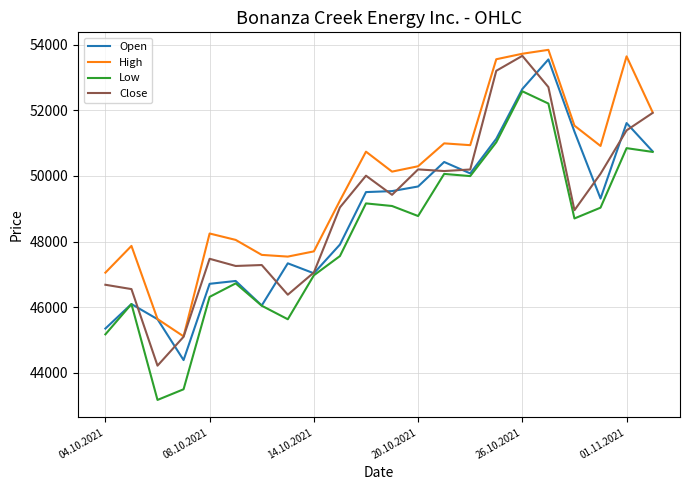

What are all the series names shown in the legend?

Open, High, Low, Close